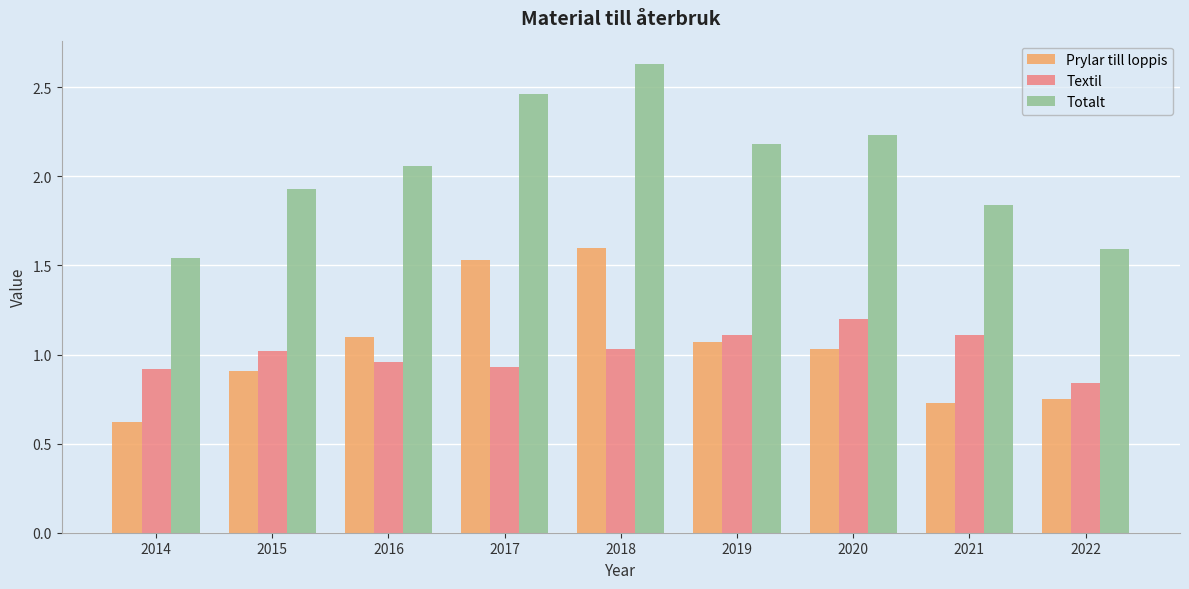

Which series has the largest range (max minus min)?

Totalt